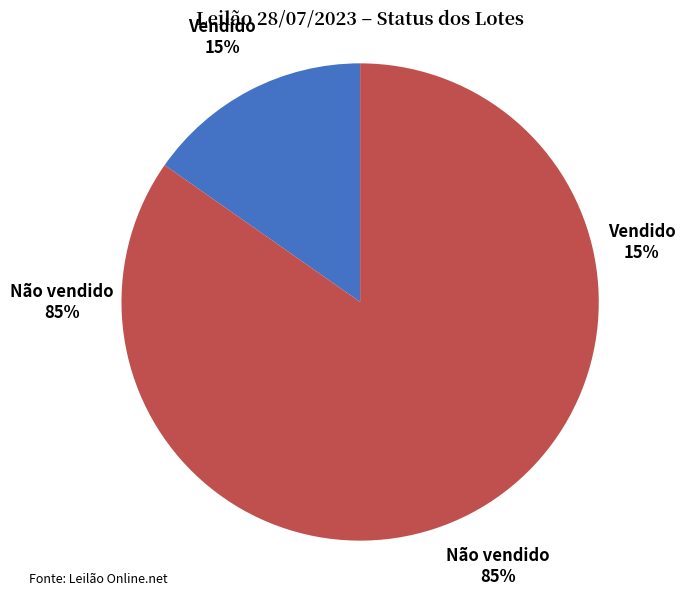

How many segments does this pie chart have?

2